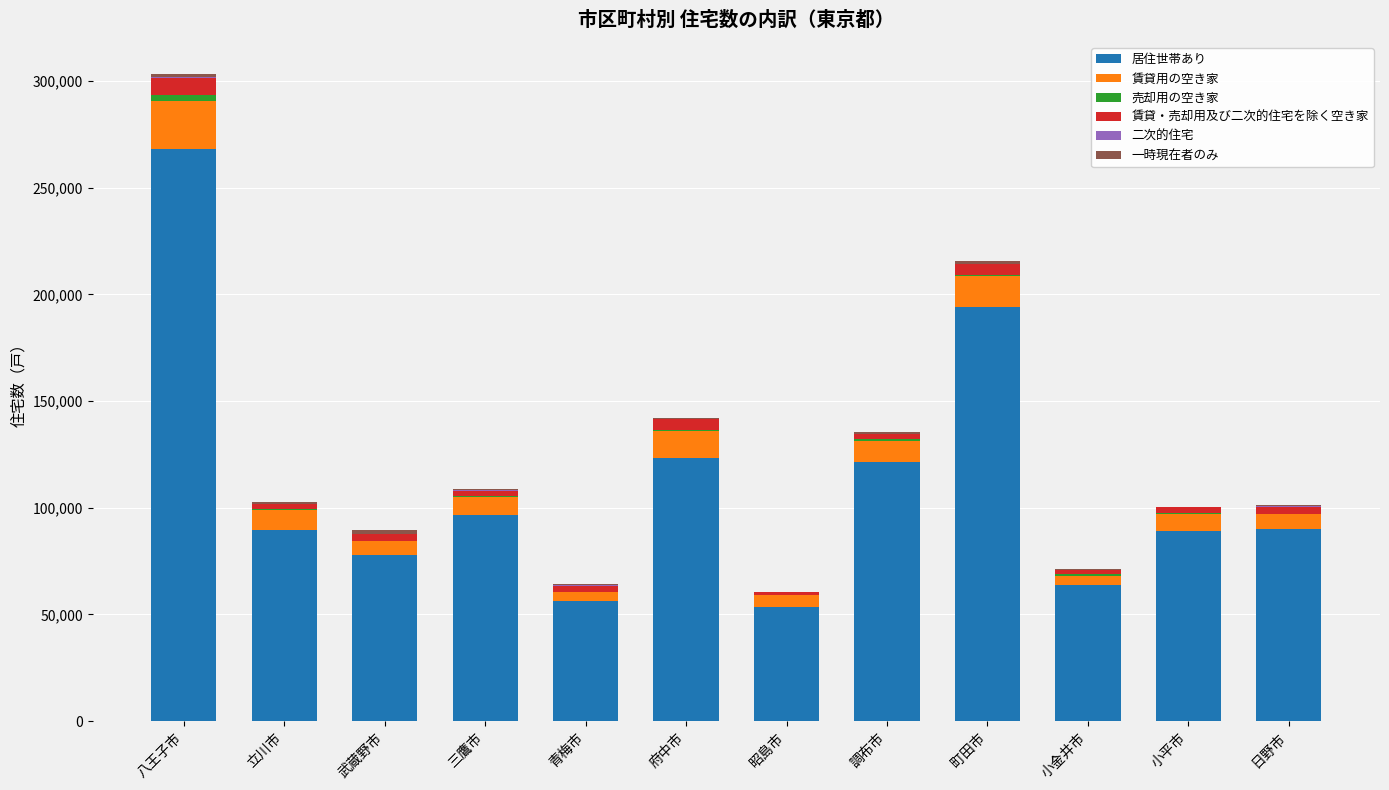

What is the sum of all 居住世帯あり values?

1323210